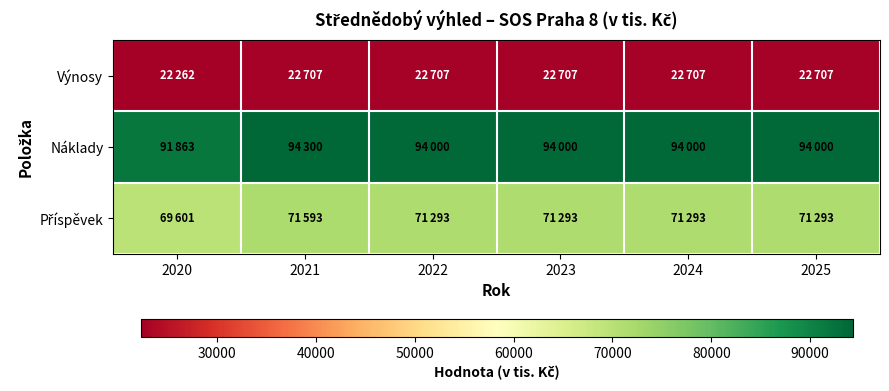

List the series in order of their peak value, highest first.

Náklady, Příspěvek, Výnosy